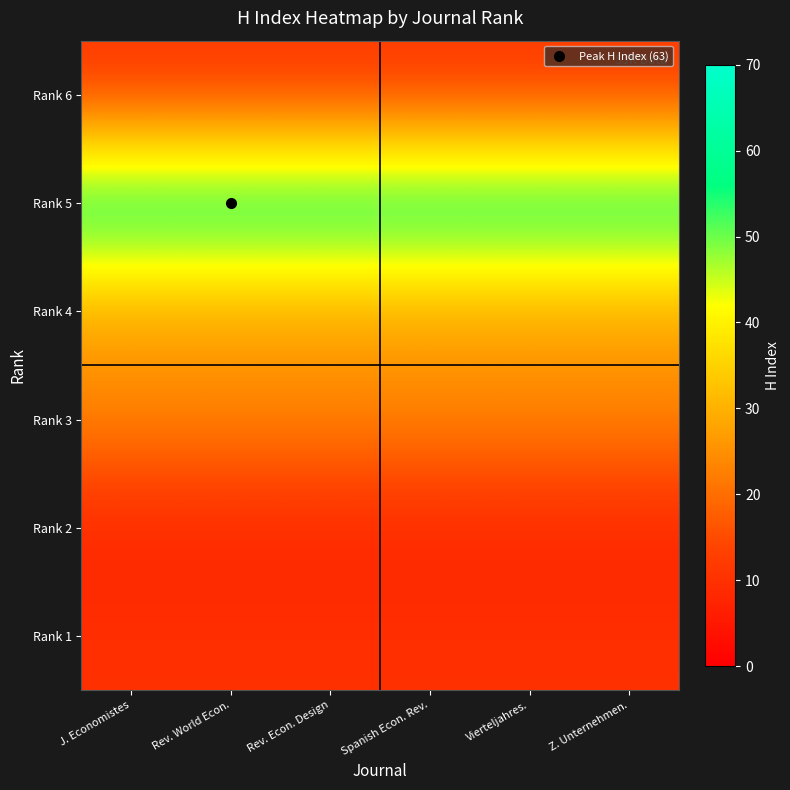

Reading left to right, what are all the values shown in this chart?

Rank 6: J. Economistes=11	Rev. World Econ.=11	Rev. Econ. Design=11	Spanish Econ. Rev.=11	Vierteljahres.=11	Z. Unternehmen.=11
Rank 5: J. Economistes=63	Rev. World Econ.=63	Rev. Econ. Design=63	Spanish Econ. Rev.=63	Vierteljahres.=63	Z. Unternehmen.=63
Rank 4: J. Economistes=27	Rev. World Econ.=27	Rev. Econ. Design=27	Spanish Econ. Rev.=27	Vierteljahres.=27	Z. Unternehmen.=27
Rank 3: J. Economistes=24	Rev. World Econ.=24	Rev. Econ. Design=24	Spanish Econ. Rev.=24	Vierteljahres.=24	Z. Unternehmen.=24
Rank 2: J. Economistes=7	Rev. World Econ.=7	Rev. Econ. Design=7	Spanish Econ. Rev.=7	Vierteljahres.=7	Z. Unternehmen.=7
Rank 1: J. Economistes=10	Rev. World Econ.=10	Rev. Econ. Design=10	Spanish Econ. Rev.=10	Vierteljahres.=10	Z. Unternehmen.=10